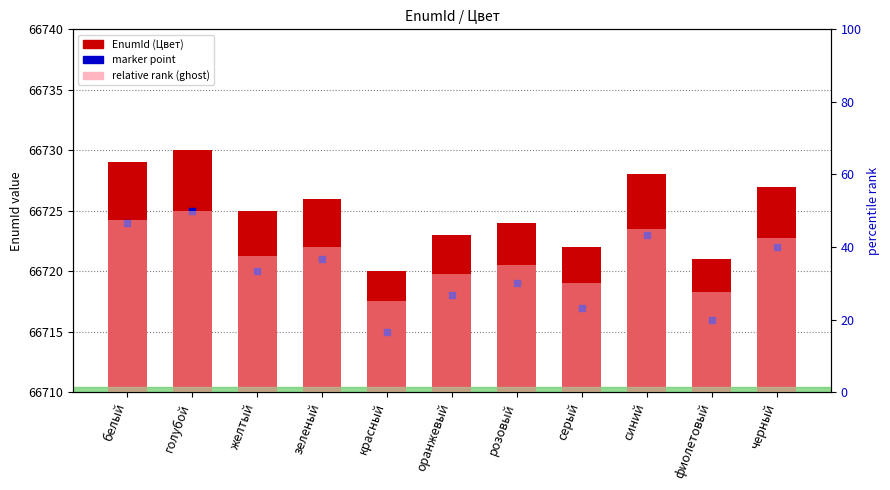

Which series has the largest total across all categories?

EnumId (Цвет)